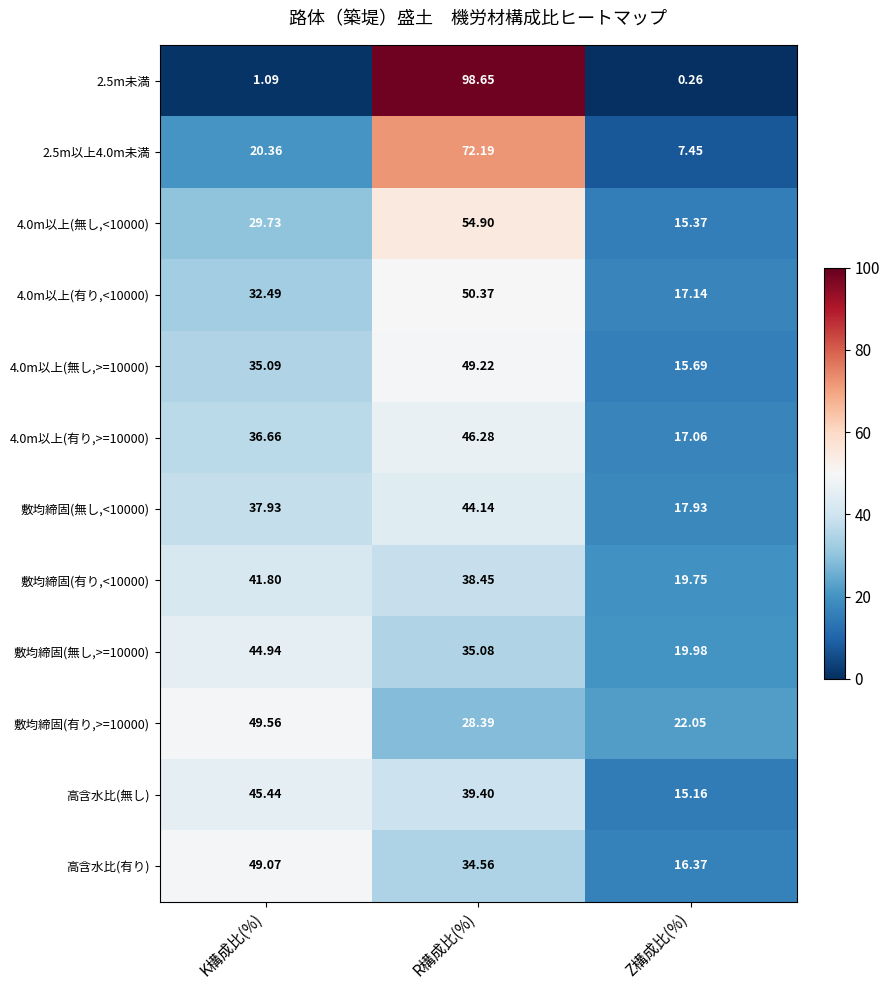

Which label corresponds to the smallest value in the chart?

Z構成比(%)